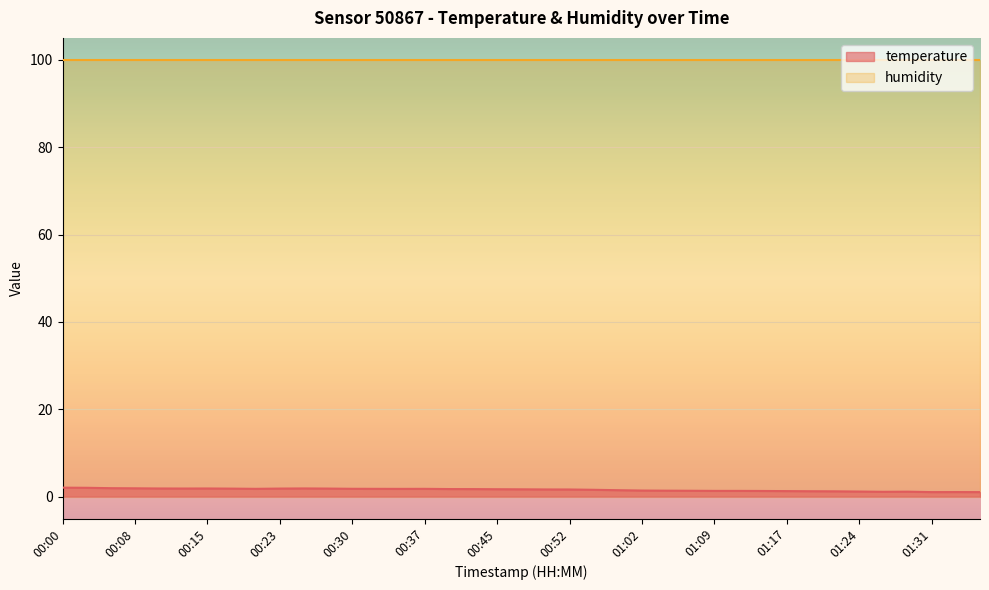

Reading left to right, extract all data points from this chart.

2.1	2.0	2.0	1.9	1.9	1.9	1.9	1.9	1.8	1.9	1.9	1.9	1.8	1.8	1.8	1.8	1.8	1.8	1.7	1.7	1.7	1.7	1.6	1.5	1.4	1.4	1.4	1.3	1.3	1.3	1.3	1.3	1.2	1.2	1.1	1.2	1.1	1.1	1.1